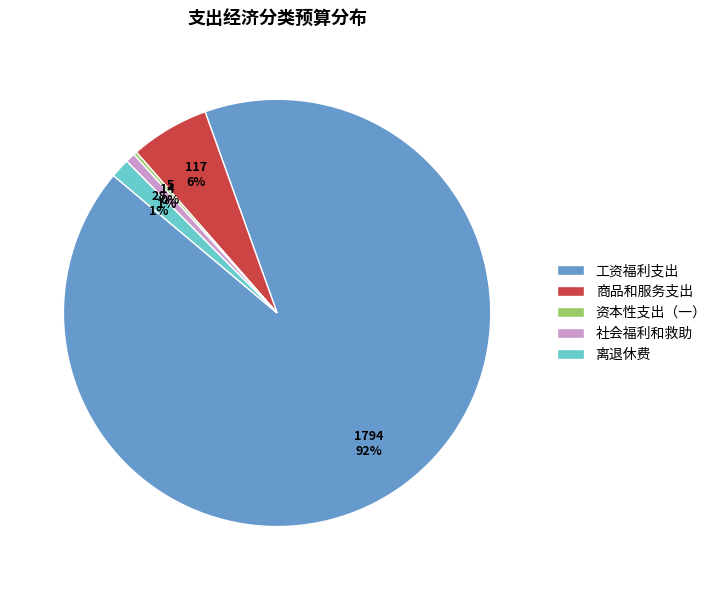

Between 离退休费 and 工资福利支出, which is larger?

工资福利支出